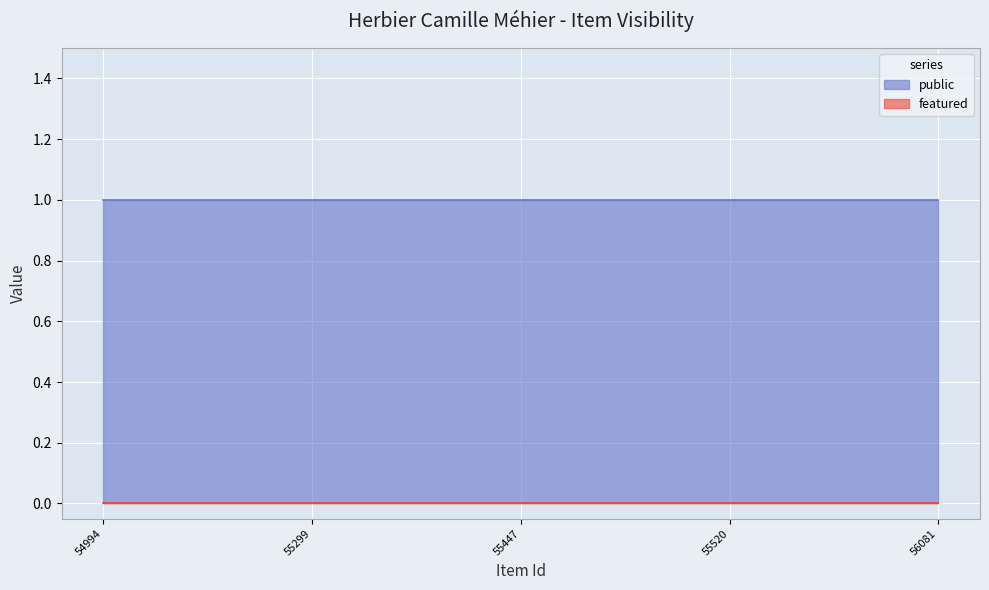

What is the total value across all series at 55520?

1